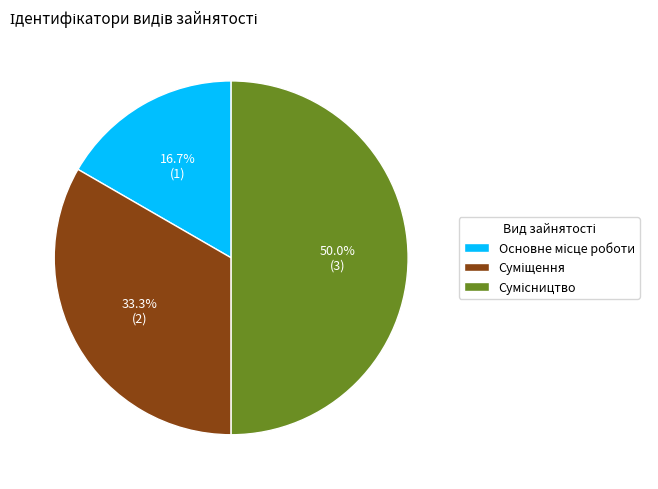

What percentage is the Сумісництво slice, to the nearest percent?

50%